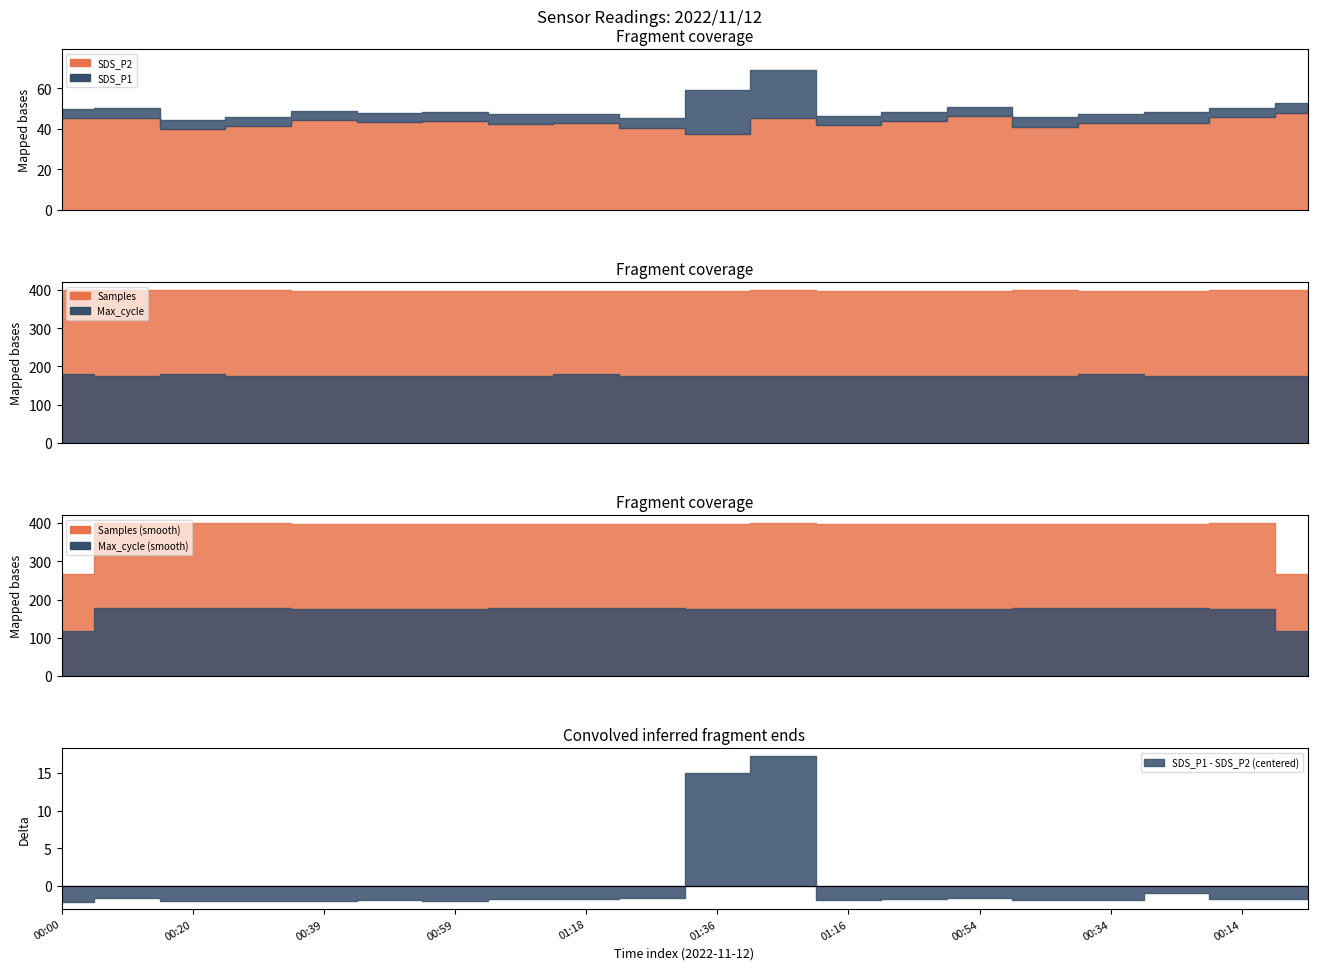

How many interior local valleys does the SDS_P1 series have?

6